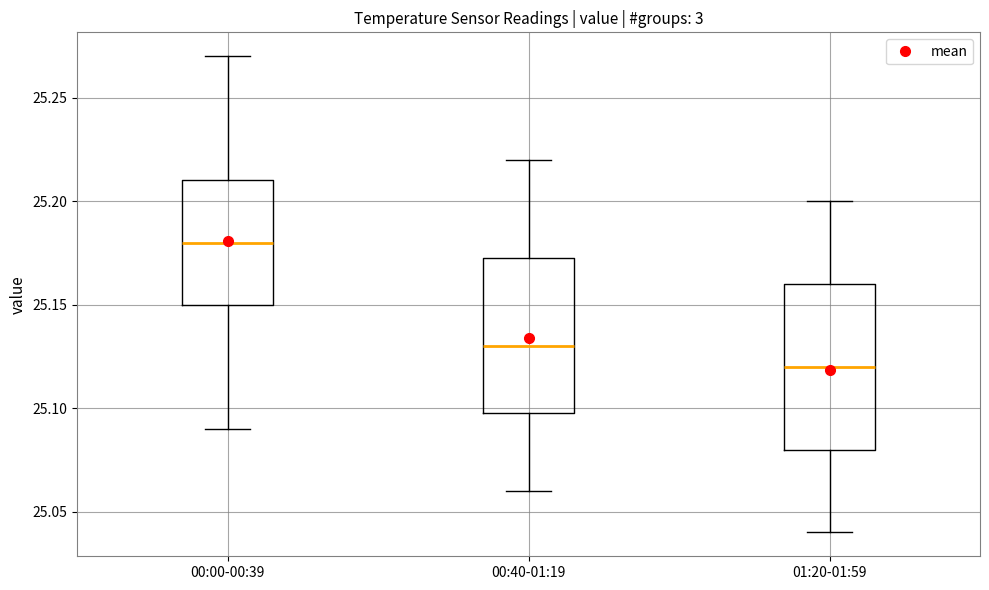

Which box's median line is the highest?

00:00-00:39